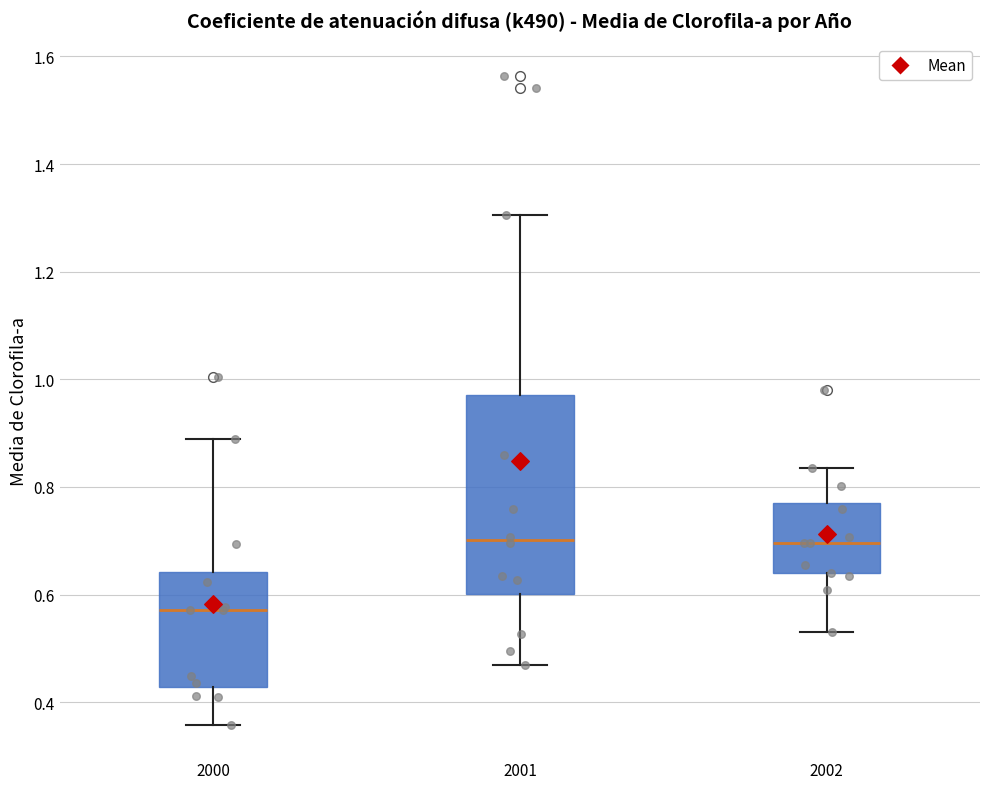

Reading left to right, transcribe this box plot: for each box, give where its median line is, the range the box spans, and where its two whiskers end, as read against the y-axis. The values are not printed on the chart, so give them approximately, as read against the axis.

2000: median 0.58, box 0.42 to 0.64, whiskers 0.36 to 0.88
2001: median 0.70, box 0.60 to 0.98, whiskers 0.46 to 1.30
2002: median 0.70, box 0.64 to 0.78, whiskers 0.54 to 0.84